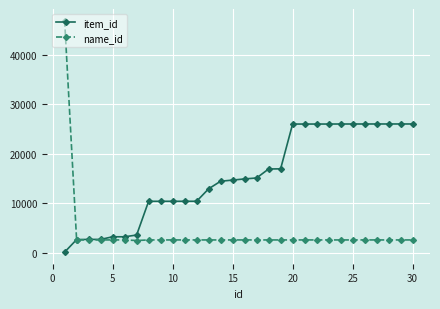

What is the maximum value shown in the chart?

46936